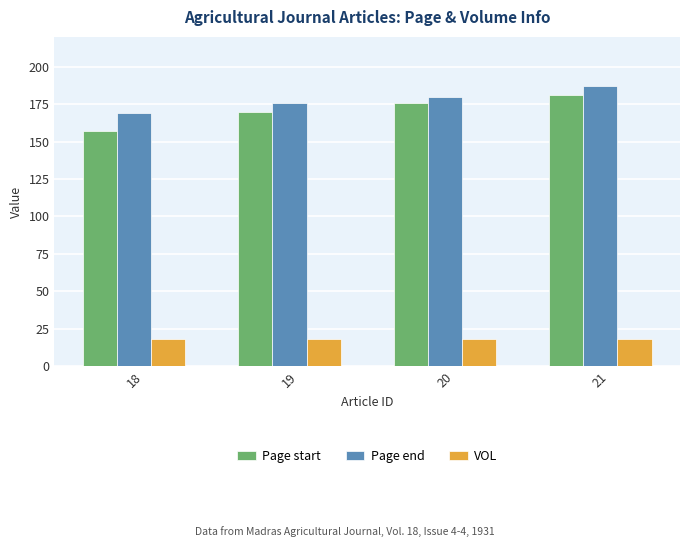

How many groups of bars are there?

4